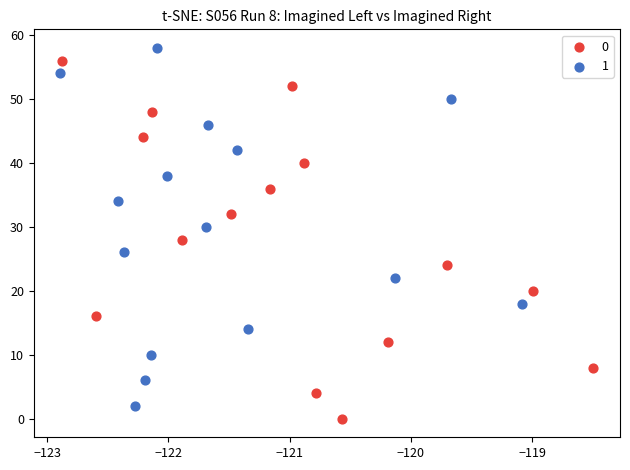

Which series reaches the minimum Y coordinate?

0